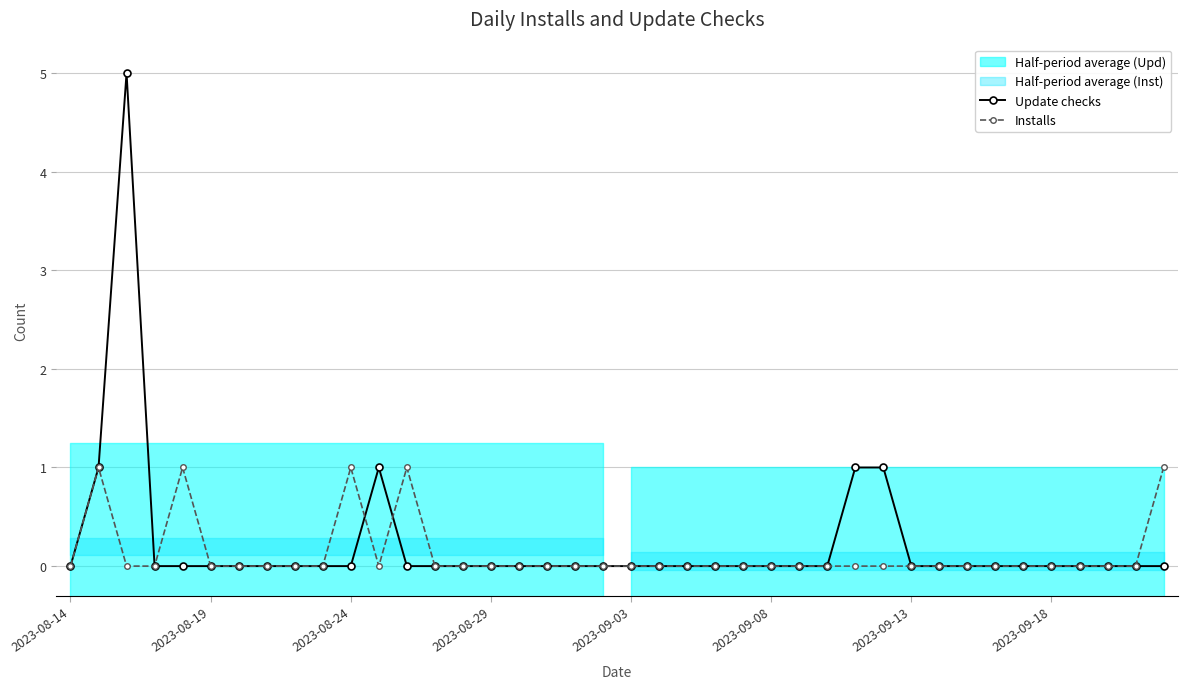

At how many categories does at least one series exceed 4?

1